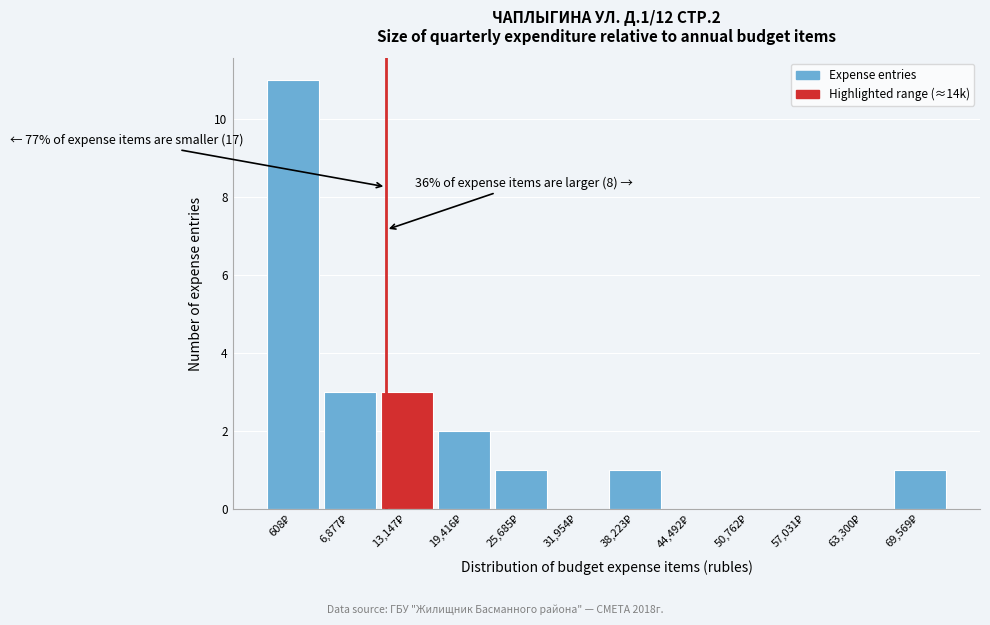

What is the maximum value shown in the chart?

11